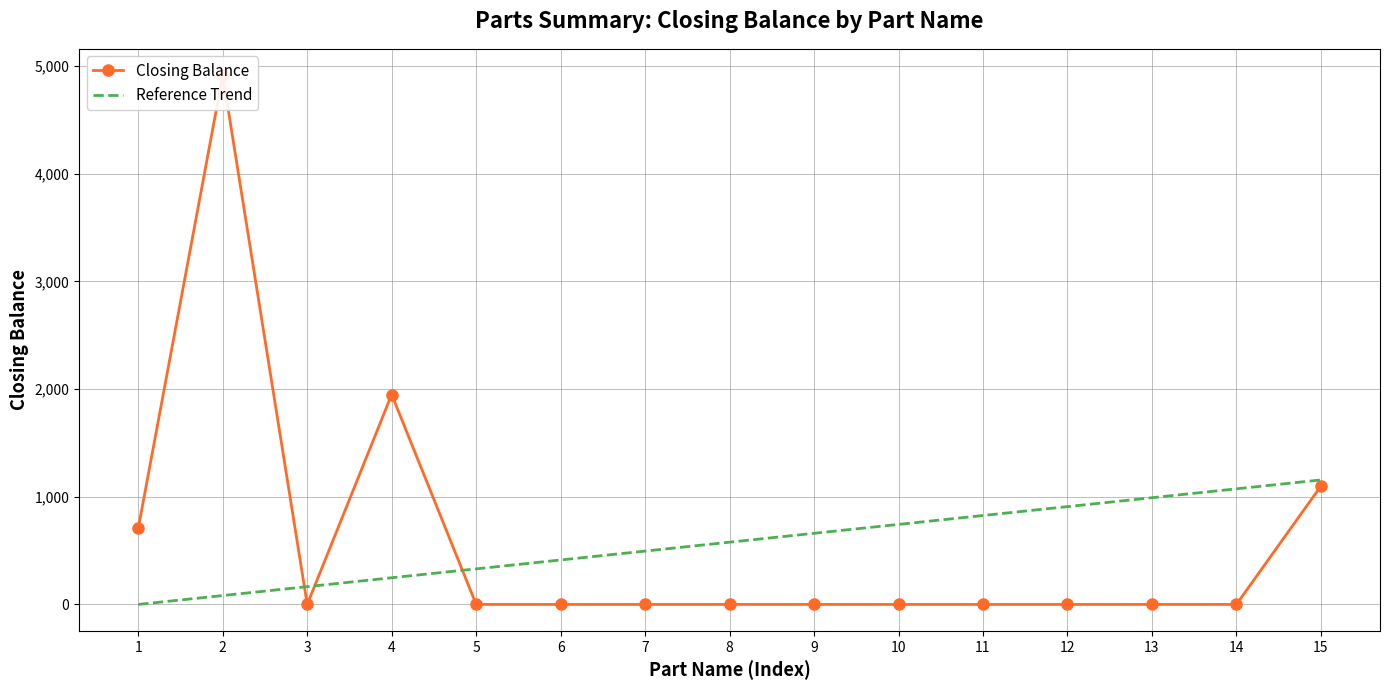

How many categories are shown in the chart?

15